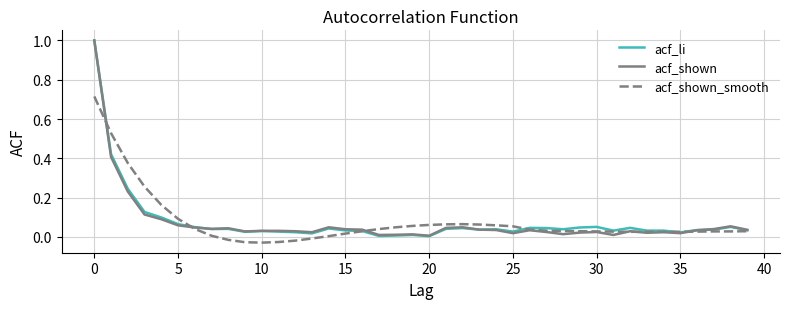

True or false: acf_shown has more than 0 interior local peaks.

True